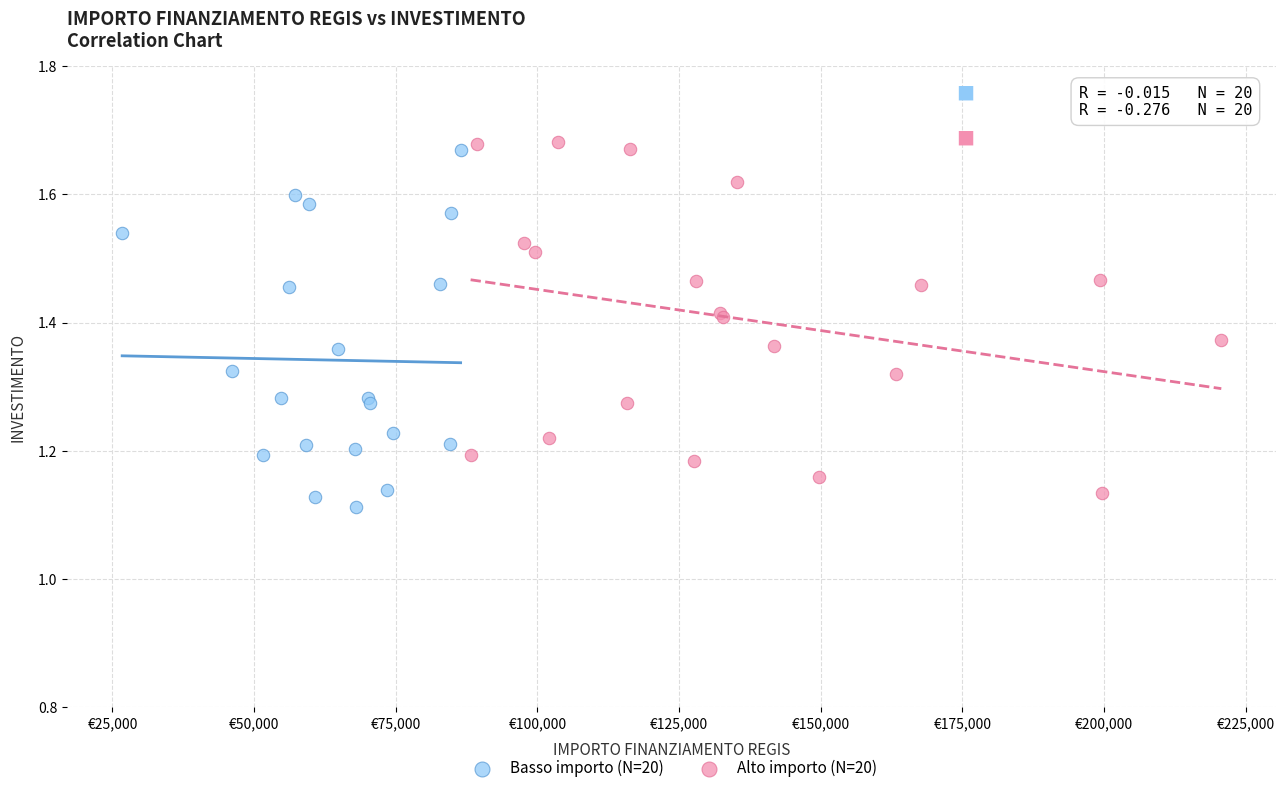

What are all the series names shown in the legend?

Basso importo (N=20), Alto importo (N=20)